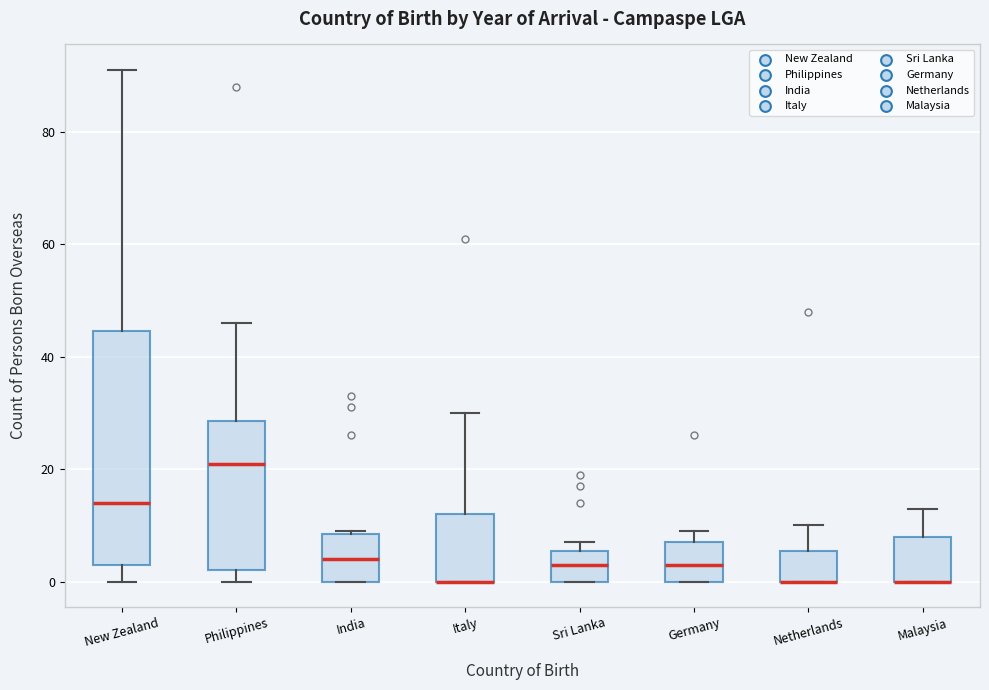

Where is the upper edge of the box for Sri Lanka on the y-axis? The values are not printed on the chart, so give them approximately, as read against the axis.

6